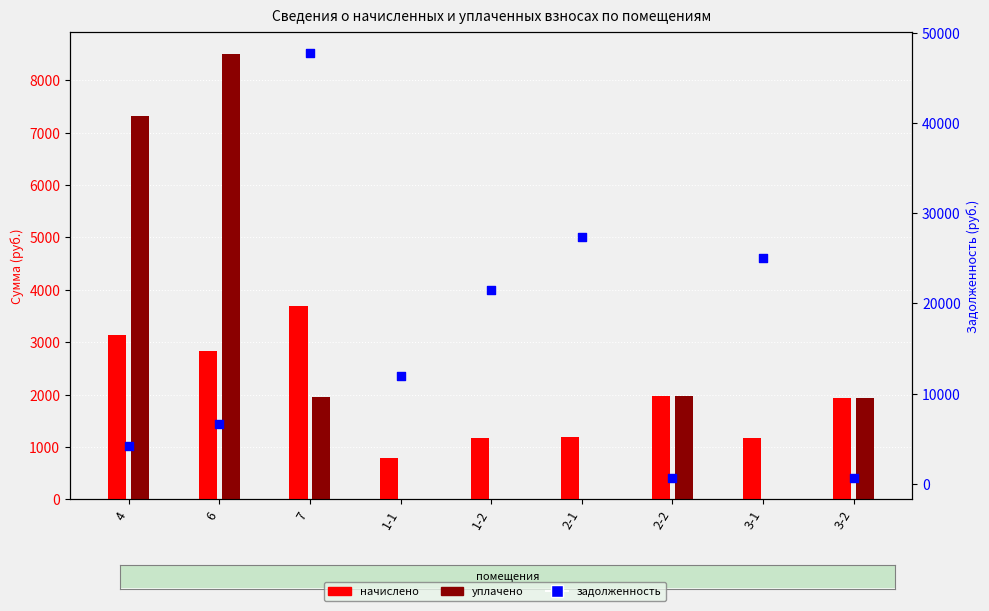

What is the total value across all series at 2-1?

28526.3